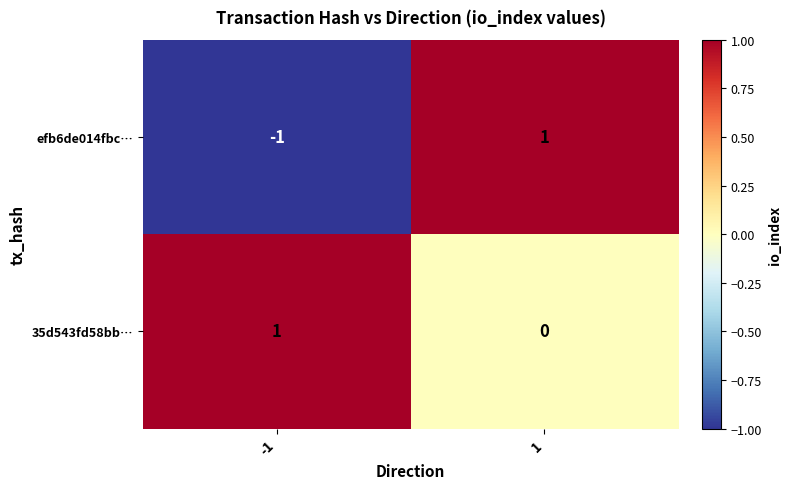

True or false: efb6de014fbc… has a value of -1 at -1.

True